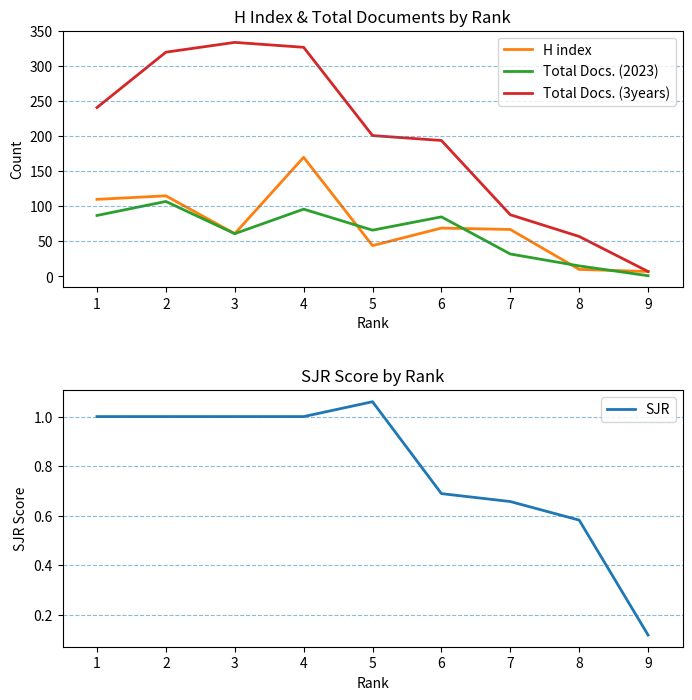

What is the greatest value displayed?

334.0